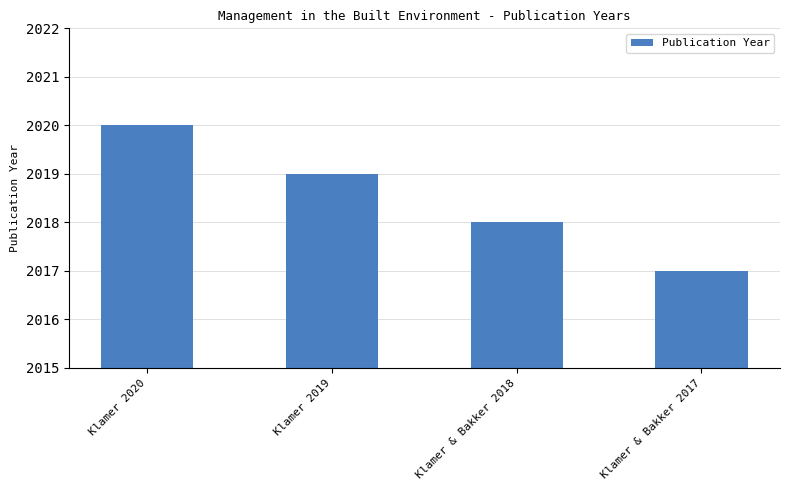

What is the difference between the second highest and minimum values?

2